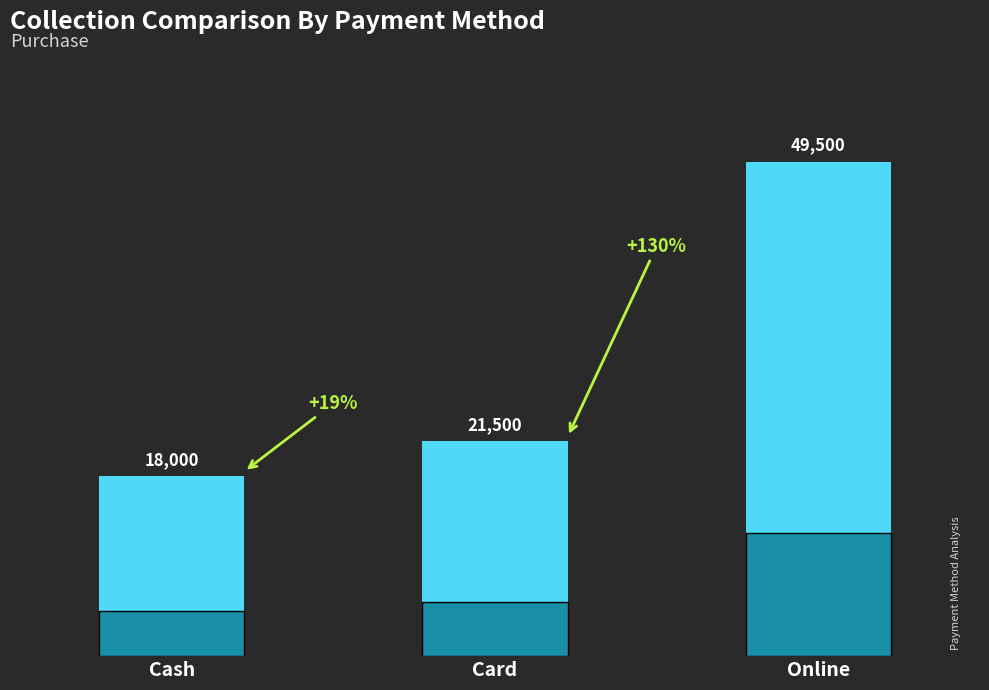

Read the value at Cash.

18000